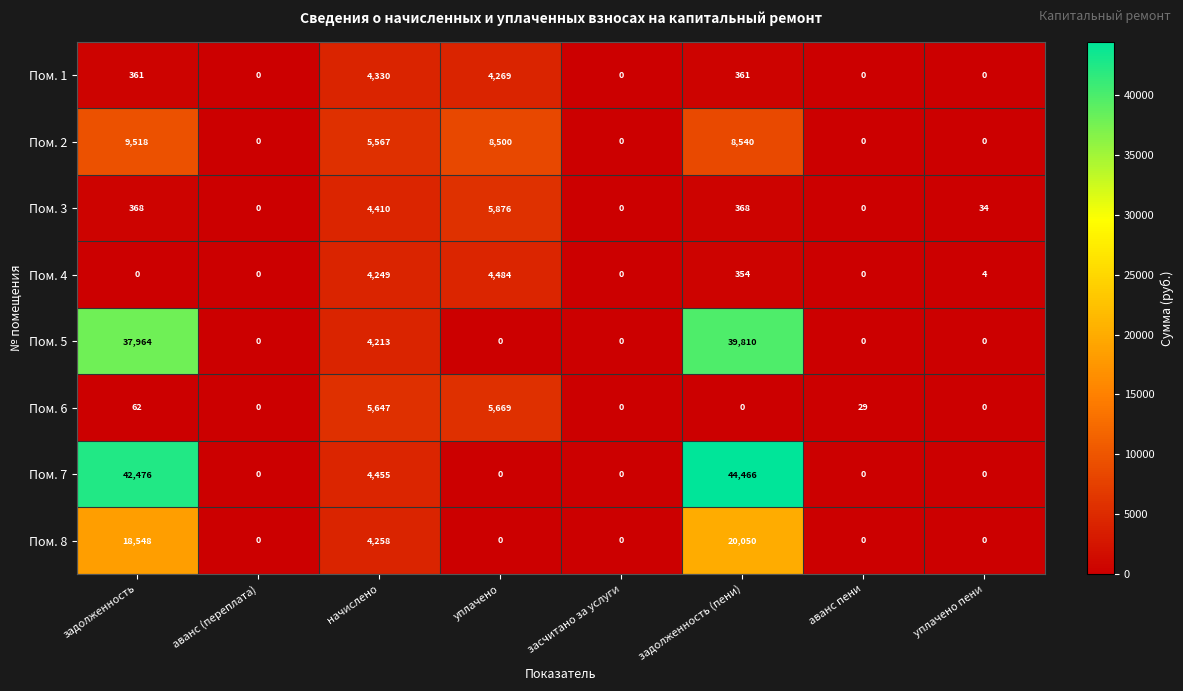

True or false: Пом. 7 has a value of -29825 at засчитано за услуги.

False